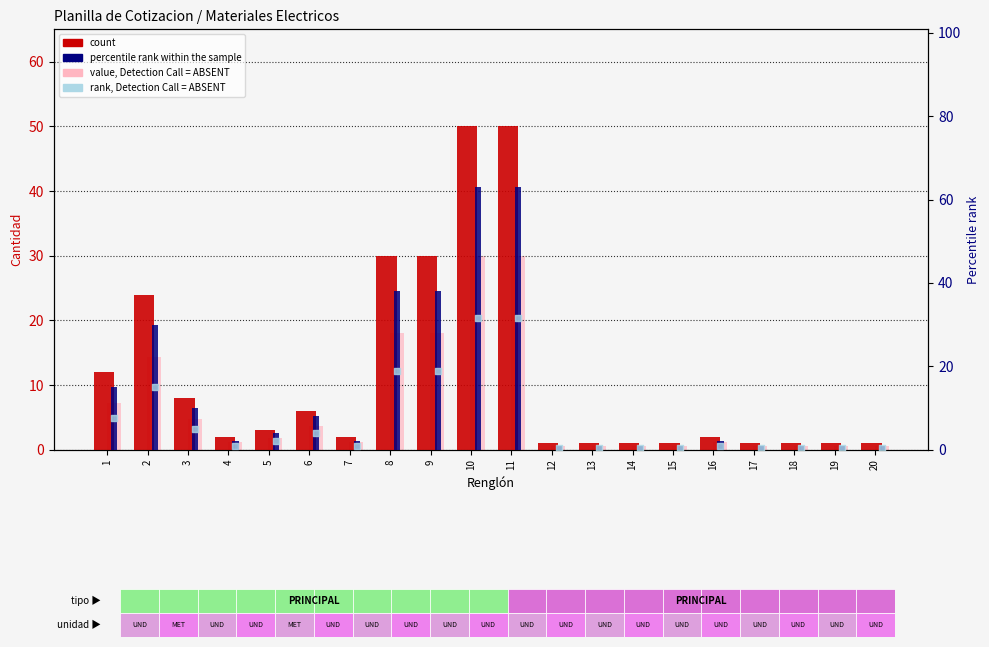

Which series has the widest spread of Y values?

percentile rank within the sample